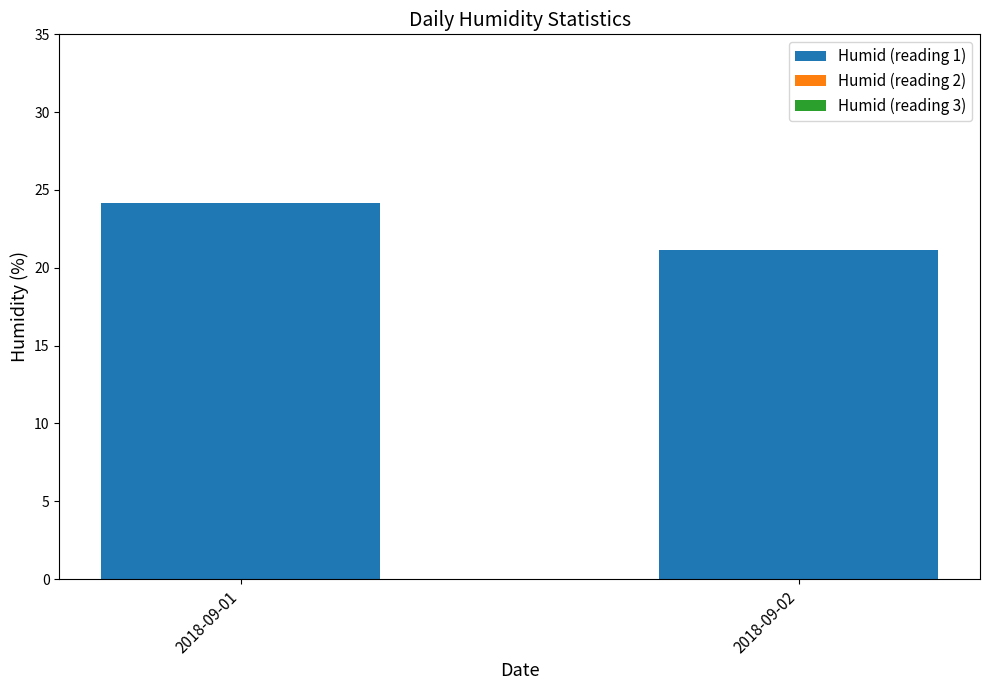

What is the difference between the maximum and minimum values?

3.0